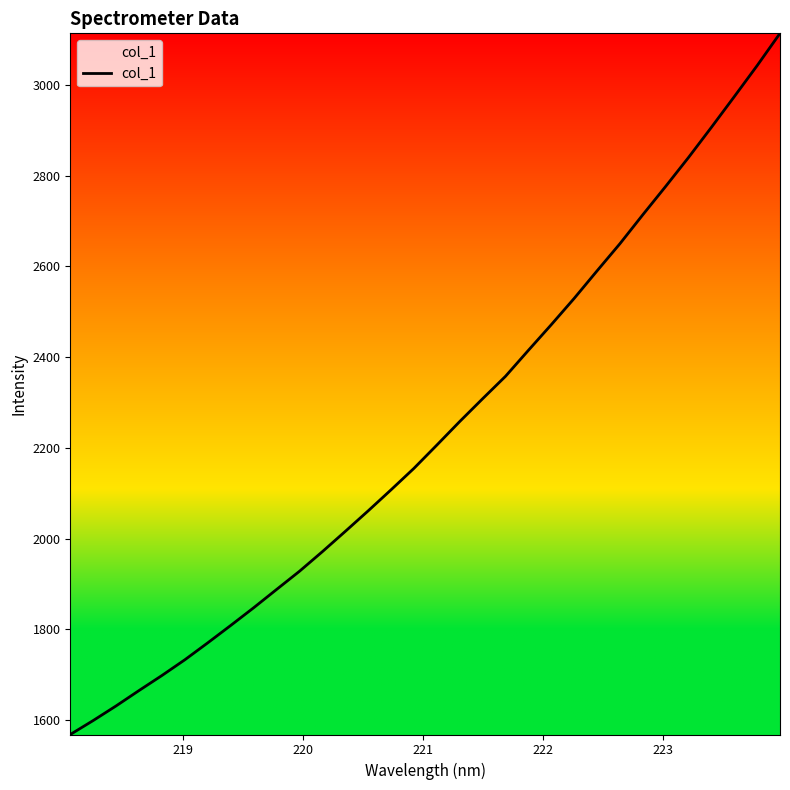

How many lines are shown in the chart?

1